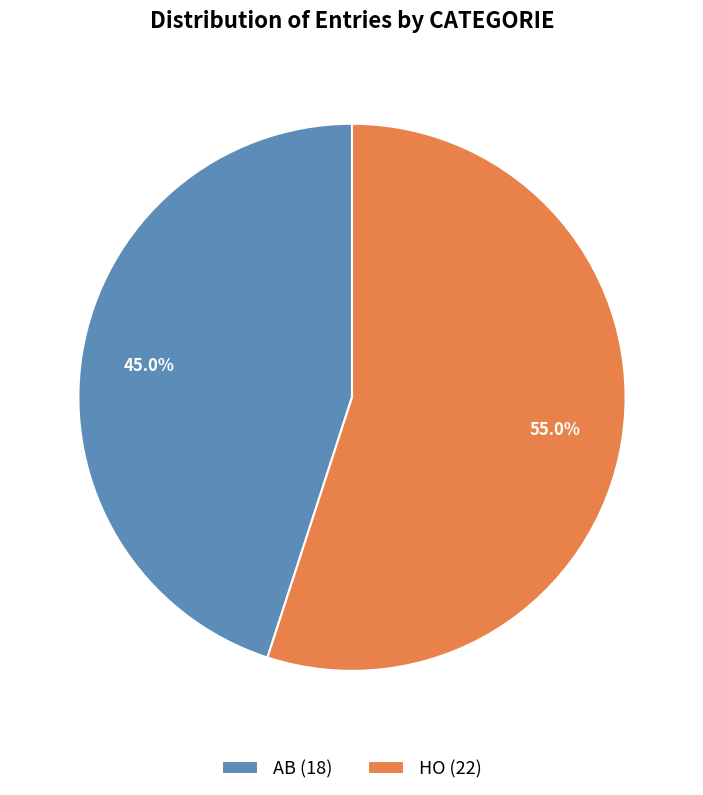

To the nearest percent, what is the difference between the HO and AB slice percentages?

10%